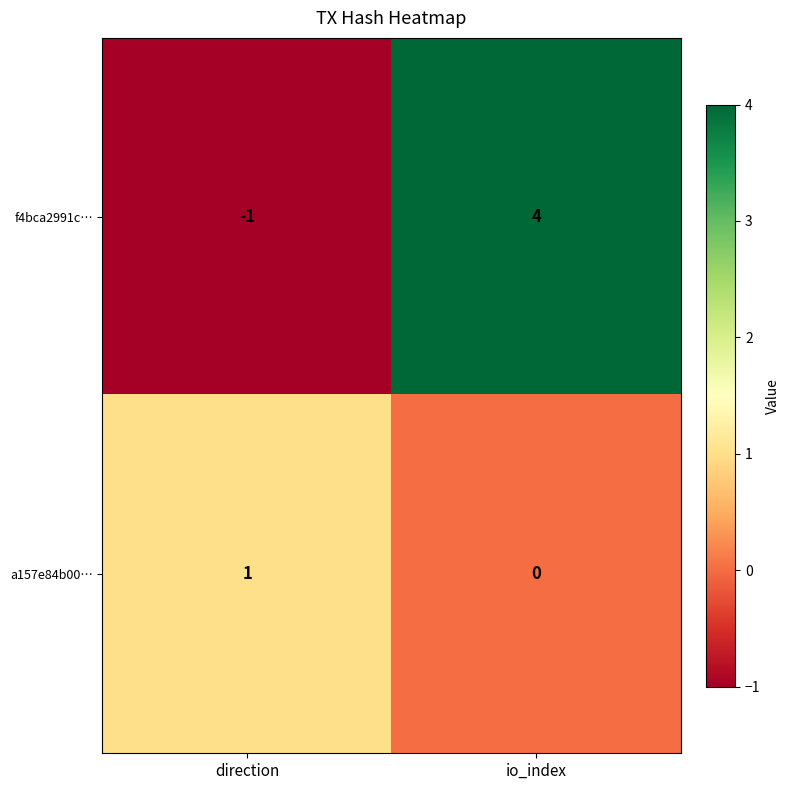

Which label corresponds to the smallest value in the chart?

direction